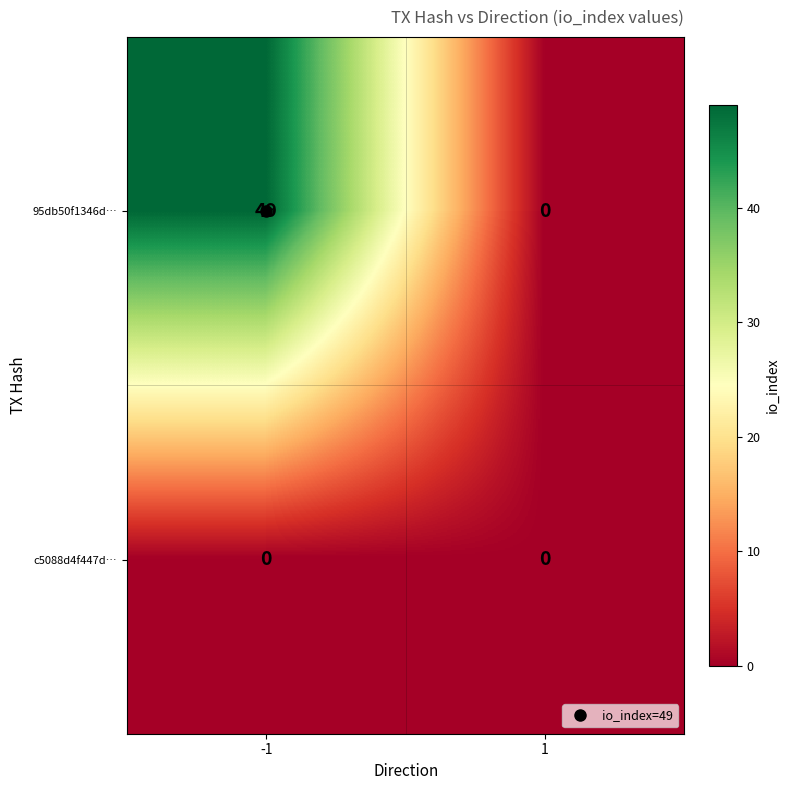

What is the approximate value of 95db50f1346d… at -1, to the nearest 10?

50